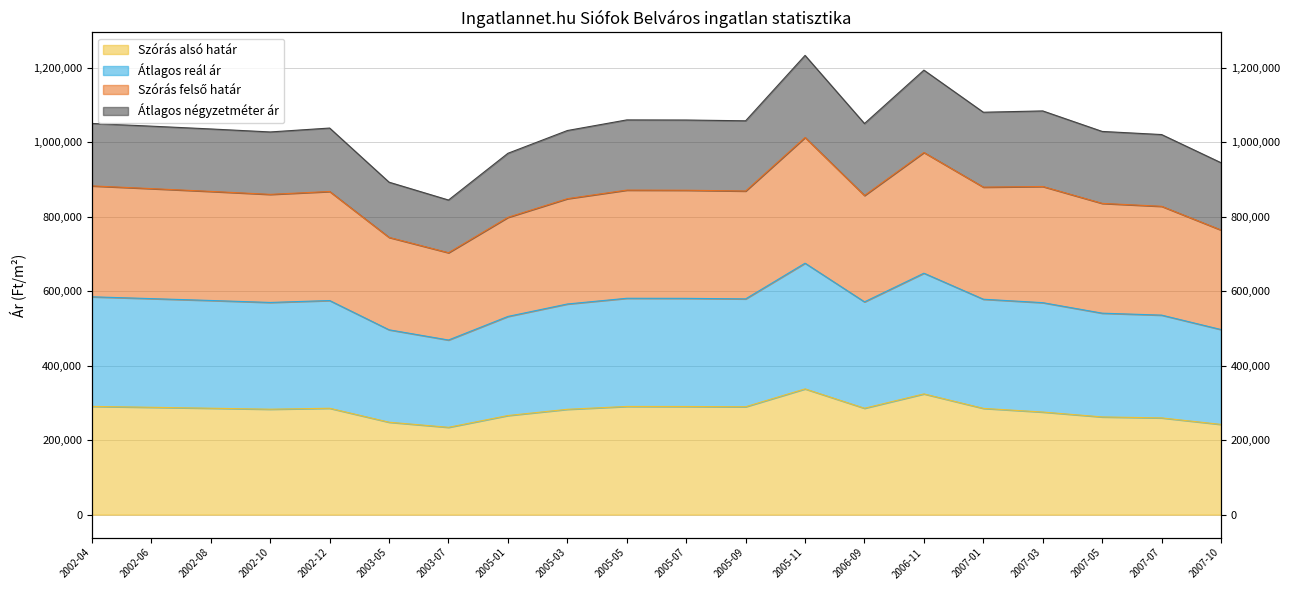

At which label does Átlagos reál ár first exceed 867636?

2002-04